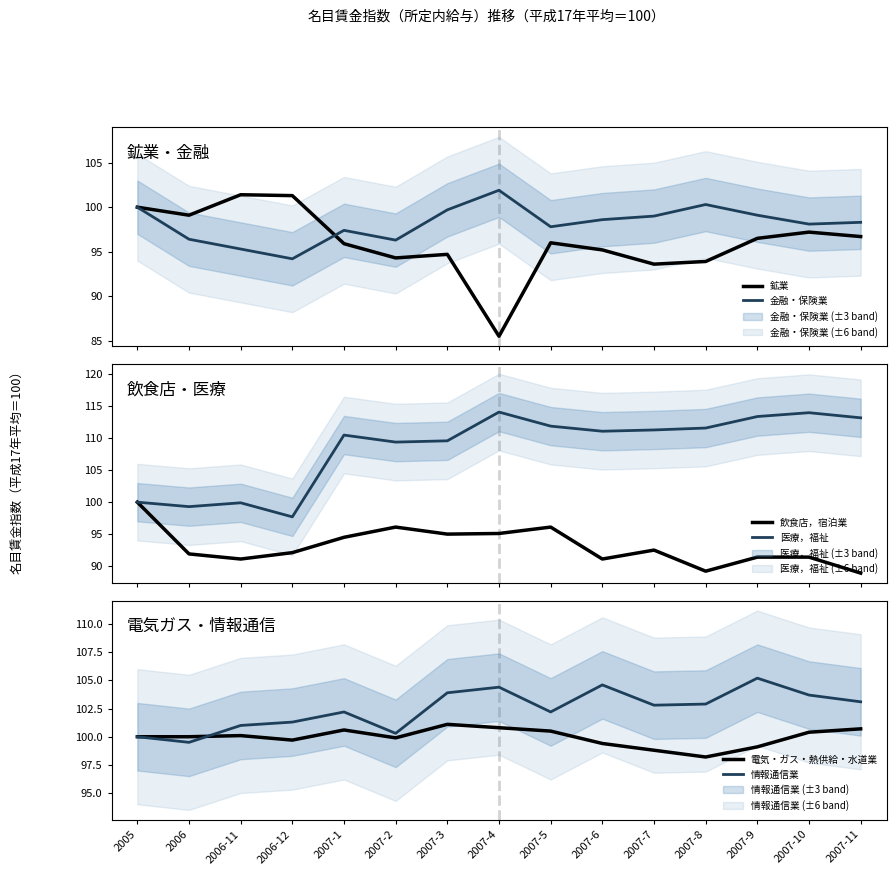

Does the chart display data point markers on the line(s)?

No